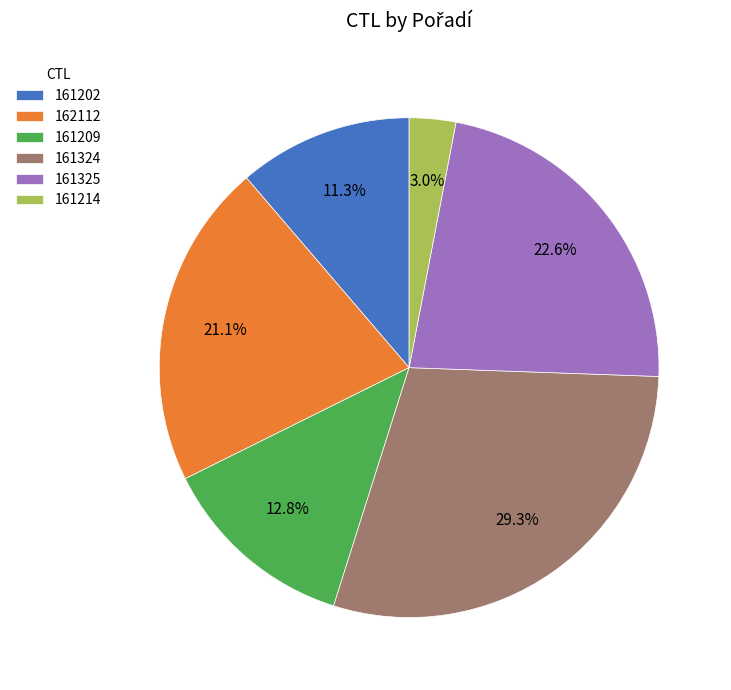

True or false: 161202 accounts for 17% of the total.

False